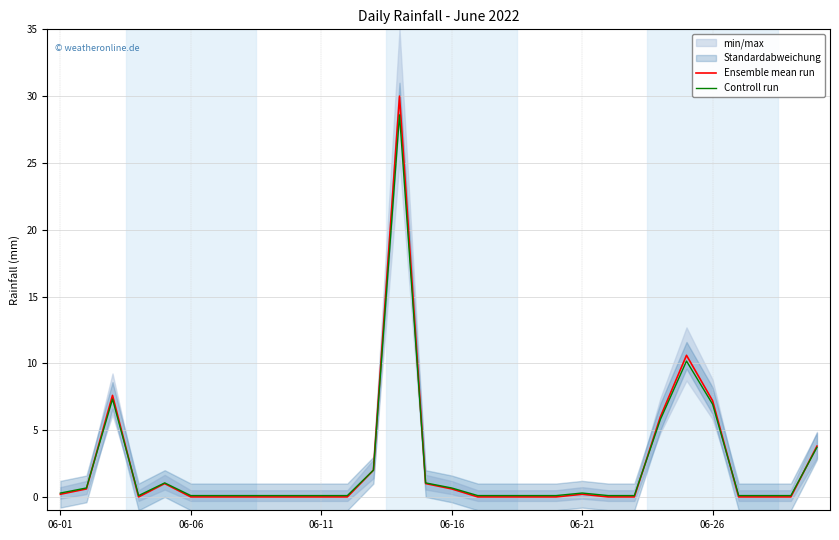

What is the difference between the second highest and minimum values in the Controll run series?

10.1